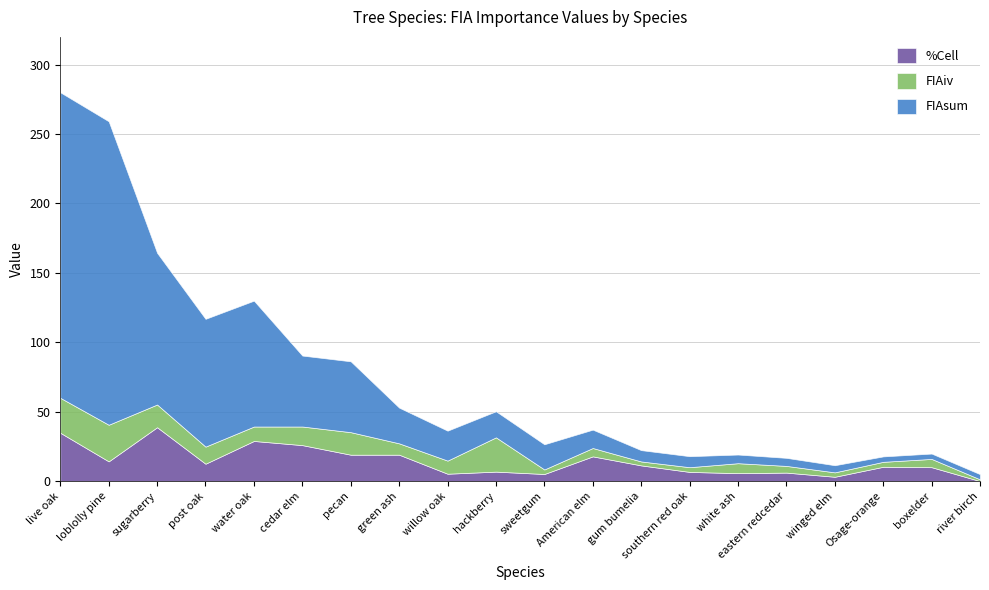

Reading right to left, extract all data points from this chart.

FIAsum: 3.7	3.9	3.9	5.1	5.8	6.2	7.9	8.2	13.2	18.1	18.8	21.6	25.7	51.0	51.1	90.7	92.1	109.3	218.6	220.1
FIAiv: 1.2	6.0	3.6	3.2	4.8	7.2	3.4	2.8	6.0	3.3	24.7	9.4	8.2	16.2	13.4	10.4	12.3	16.4	26.4	25.2
%Cell: 0.0	10.0	10.3	3.1	6.1	5.7	6.6	11.3	17.8	5.1	6.8	5.3	19.0	19.0	25.9	28.9	12.5	38.8	14.2	34.8